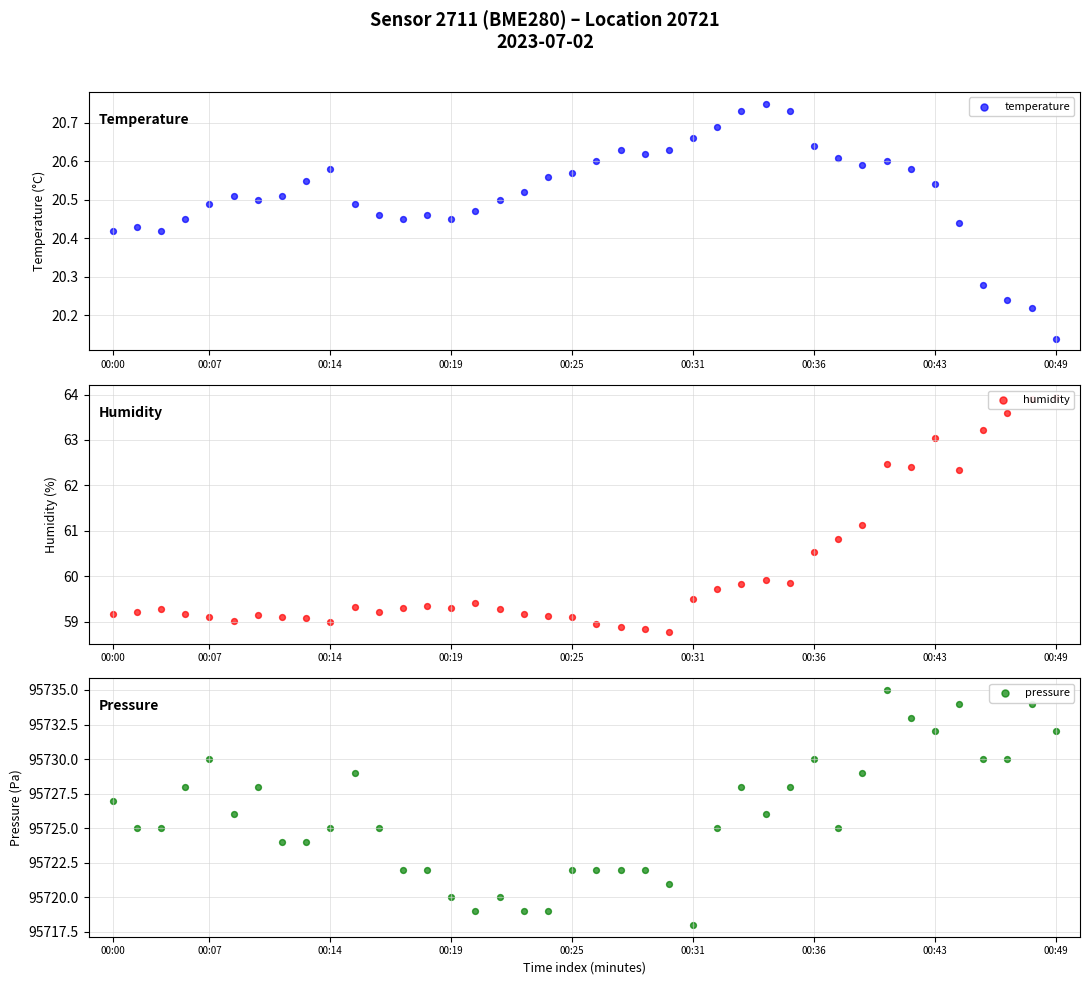

What is the total value across all series at 00:14?

95804.6